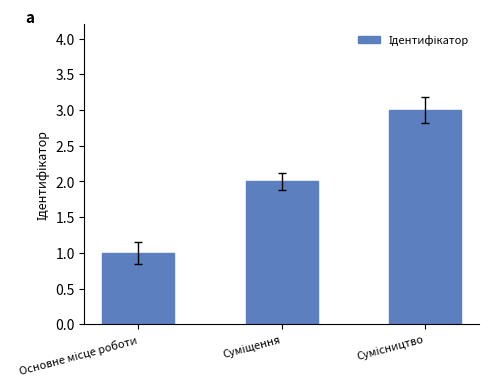

How many bars are there in total?

3